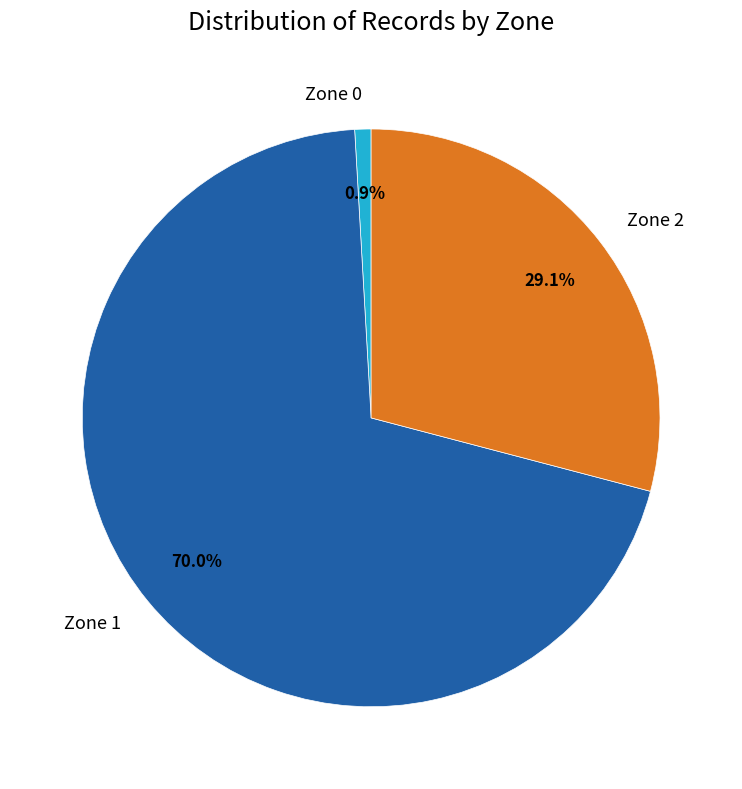

Rank the categories by value from lowest to highest.

Zone 0, Zone 2, Zone 1